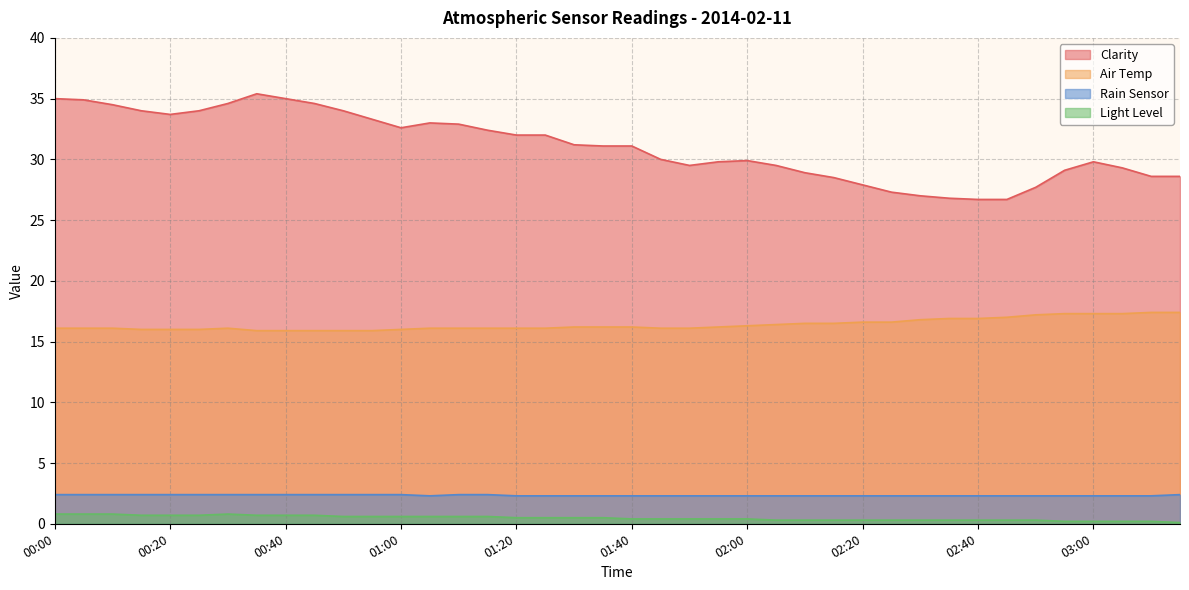

True or false: Air Temp and Clarity cross at least once.

False